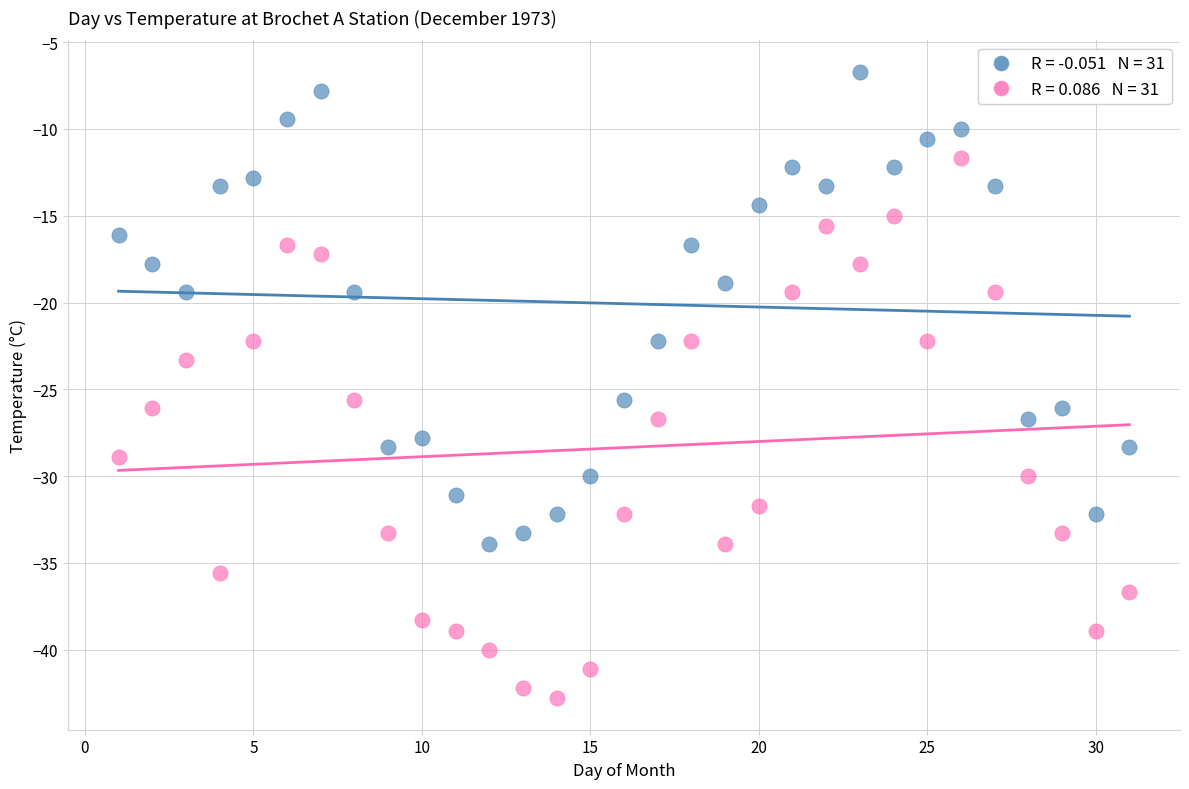

Across all data points, what is the range of X values (max minus min)?

30.0